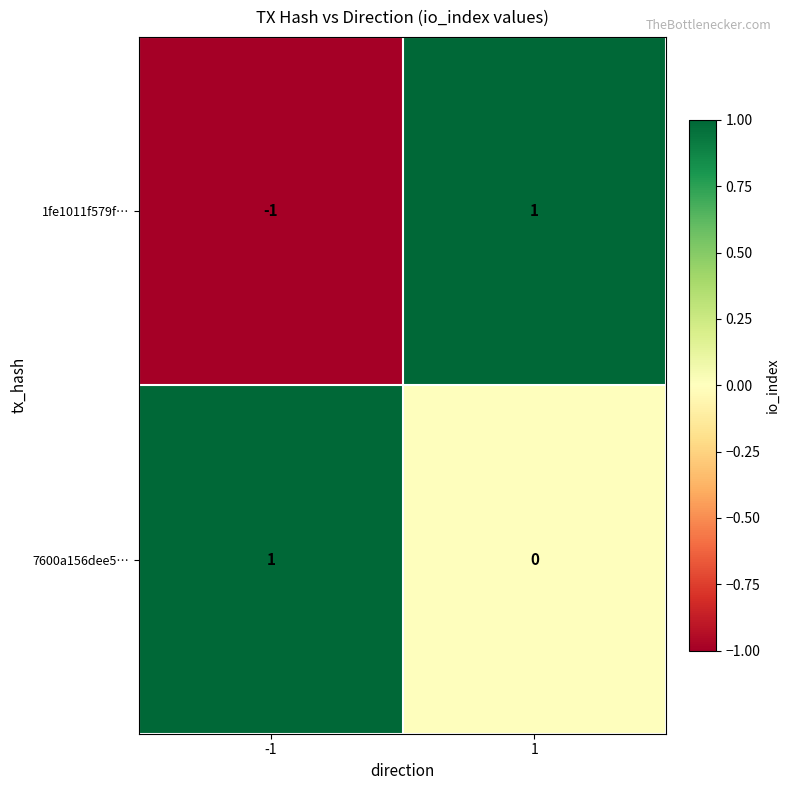

At -1, list the series in order from smallest to largest.

1fe1011f579f…, 7600a156dee5…